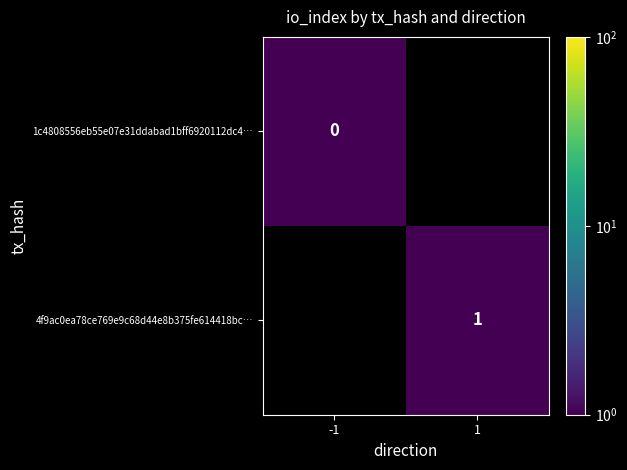

Count the number of data series in this chart.

2